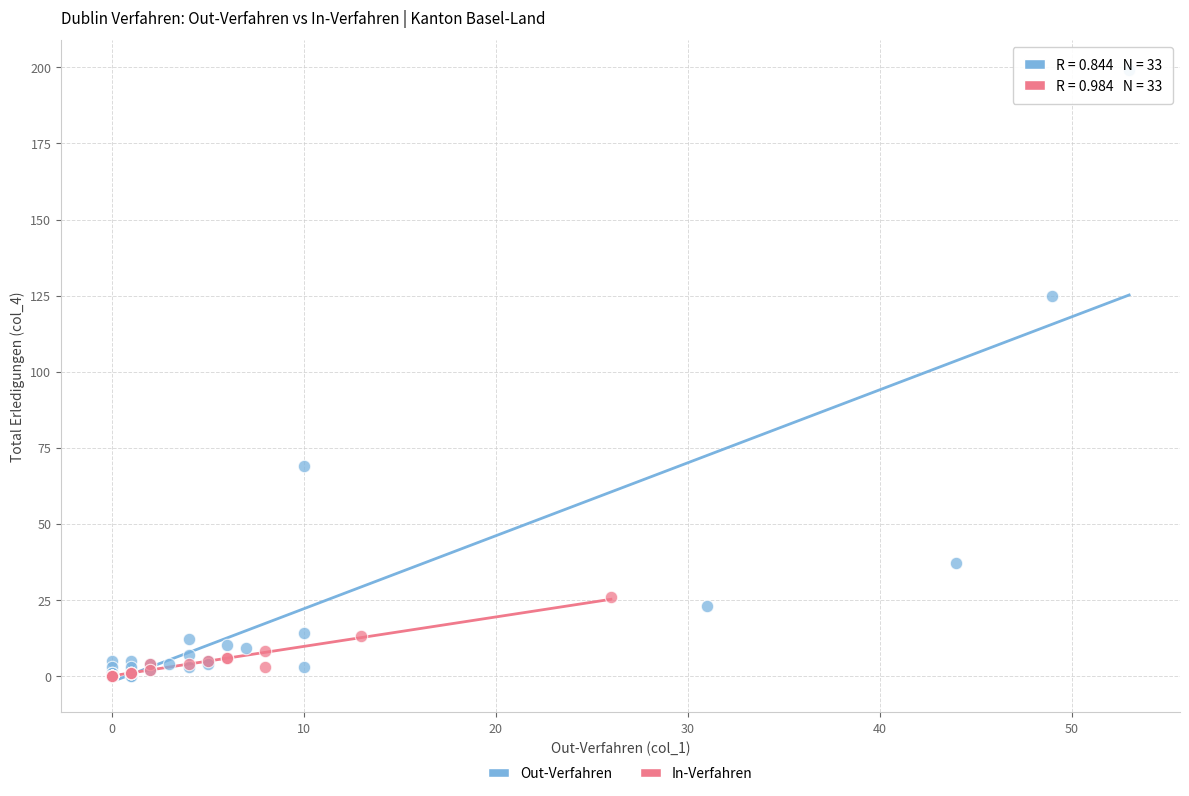

Which series has the largest Y range (max minus min)?

Out-Verfahren